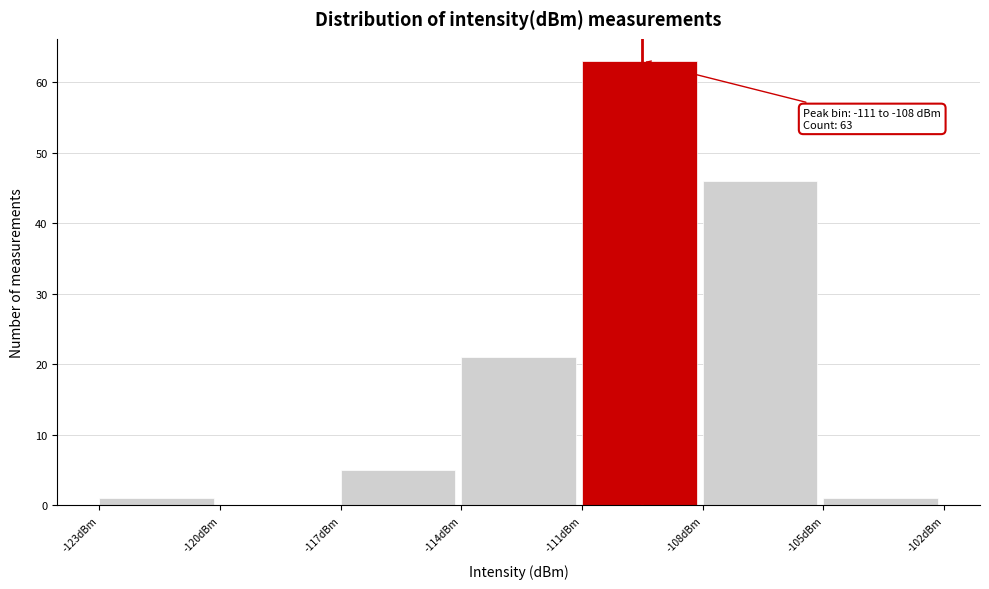

Which range on the x-axis has the tallest bar?

-111 to -108